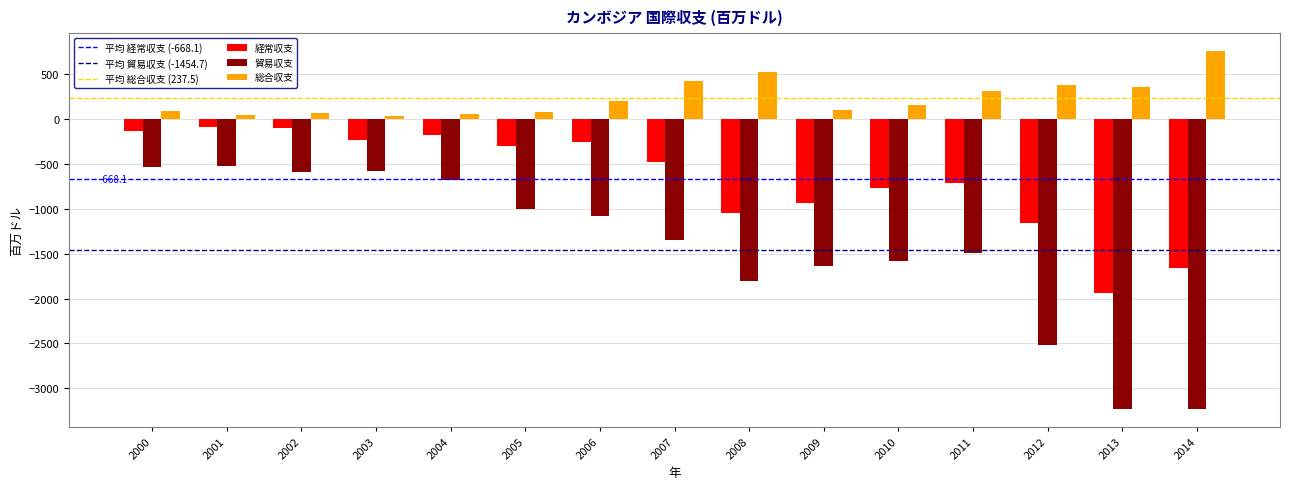

Does the chart contain stacked bars?

No